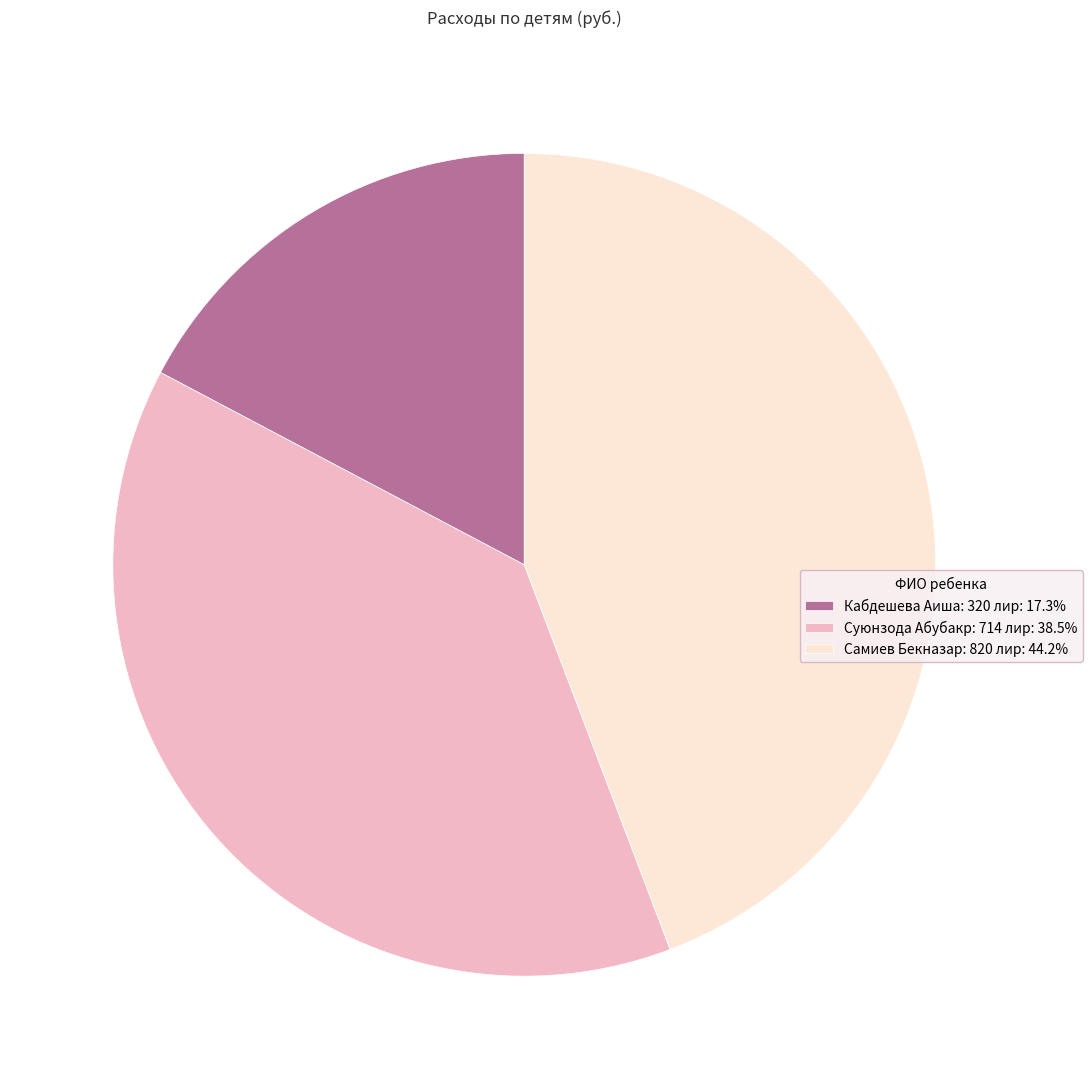

How many segments does this pie chart have?

3